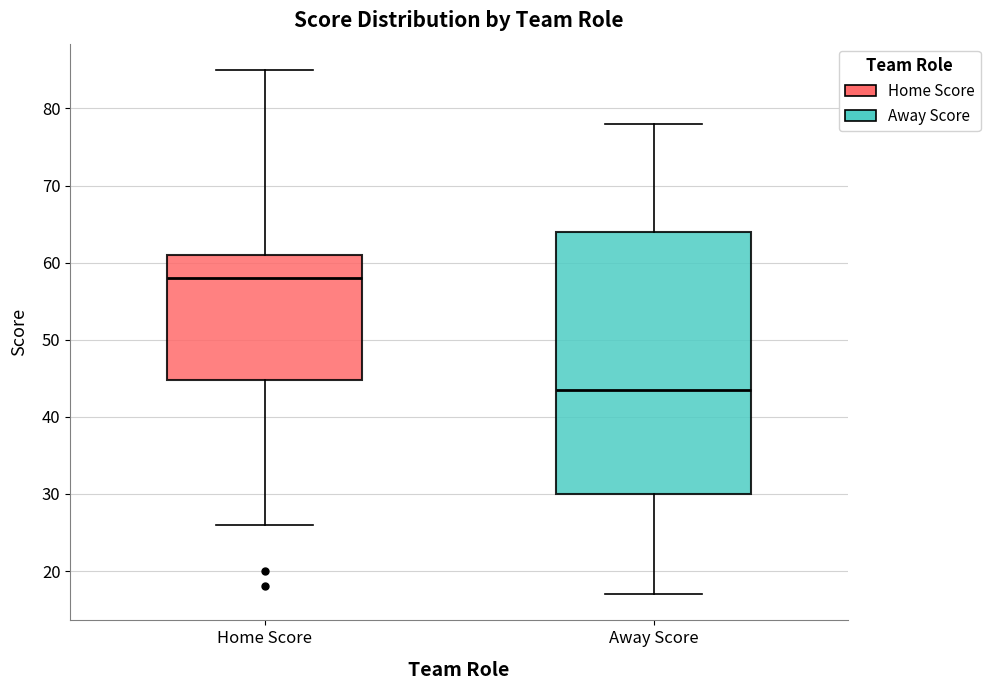

Which box's median line is the highest?

Home Score